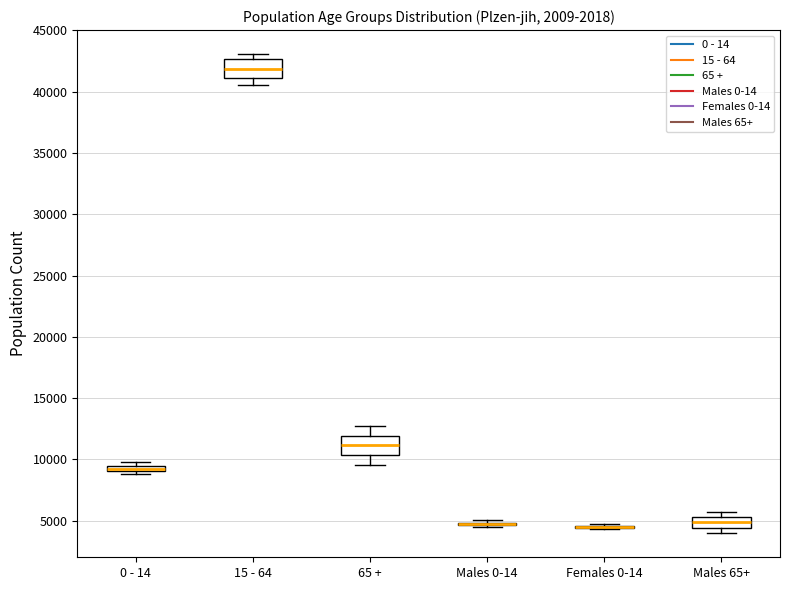

Where is the lower edge of the box for 0 - 14 on the y-axis? The values are not printed on the chart, so give them approximately, as read against the axis.

9000